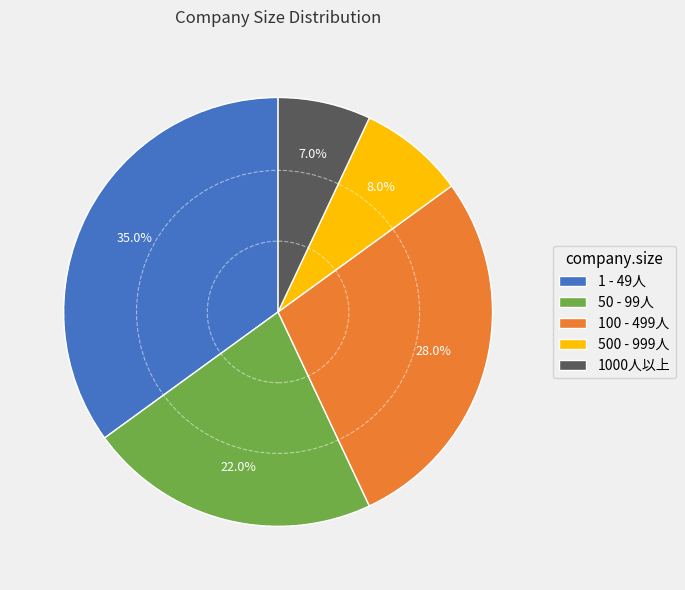

To the nearest percent, what percentage of the pie is 50 - 99人?

22%